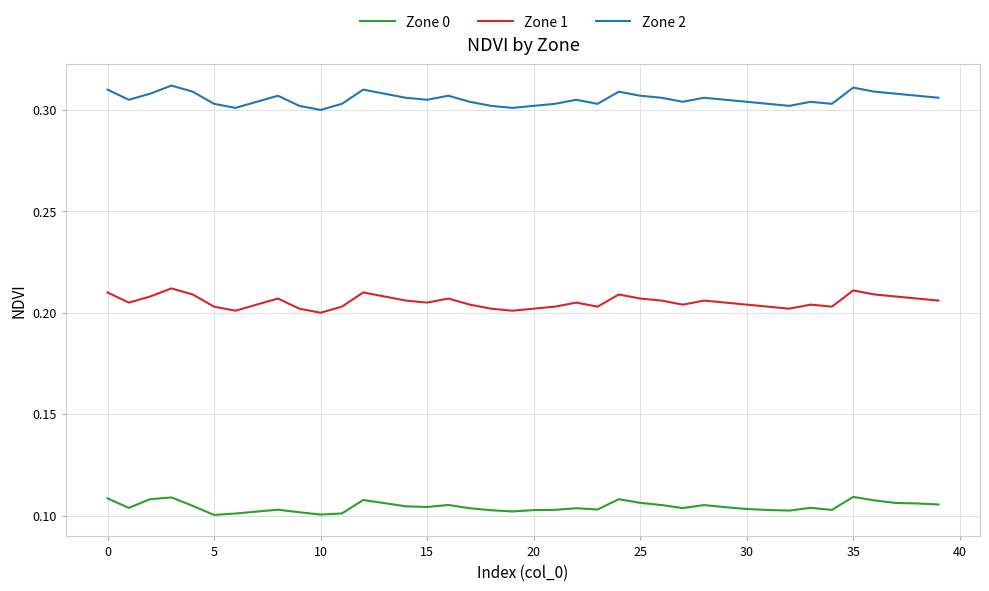

Which series has the largest total across all categories?

Zone 2